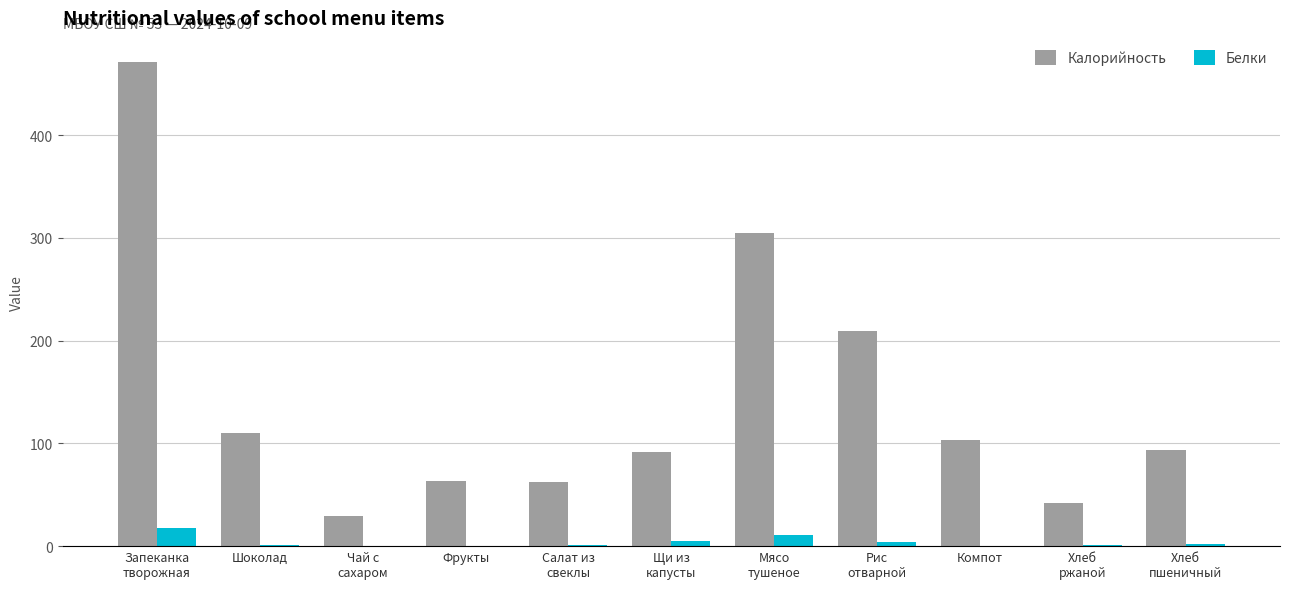

What is the sum of all Калорийность values?

1581.5